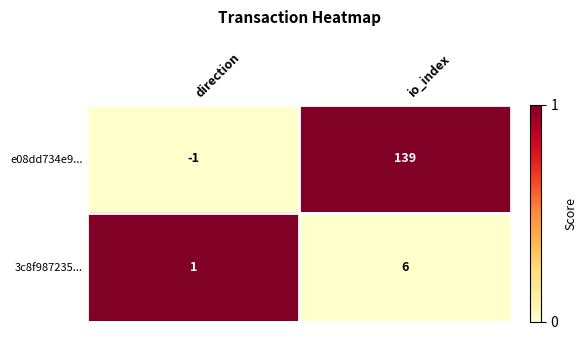

At which label is e08dd734e9... closest to 69?

direction